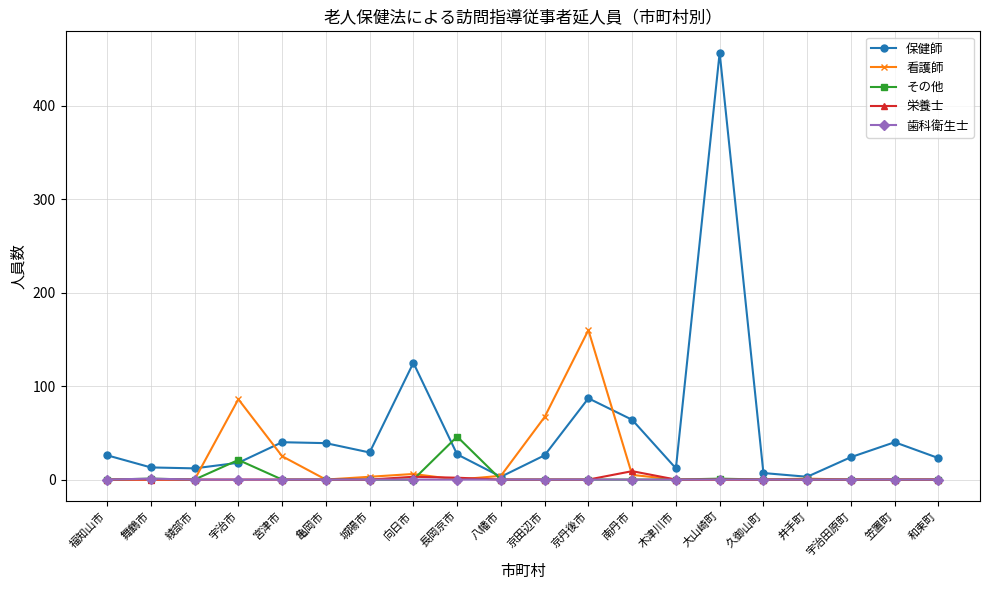

At which label is 保健師 closest to 230?

向日市